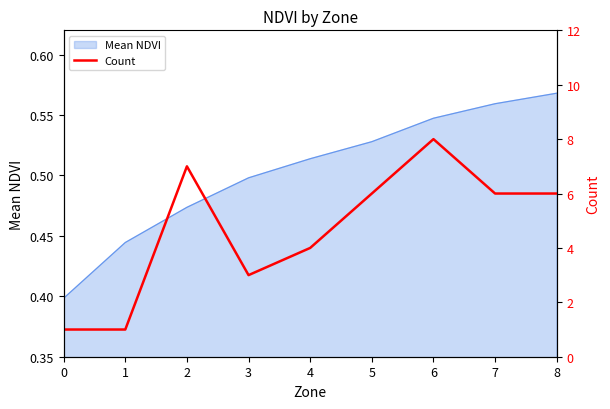

How many data points are above 6?

2